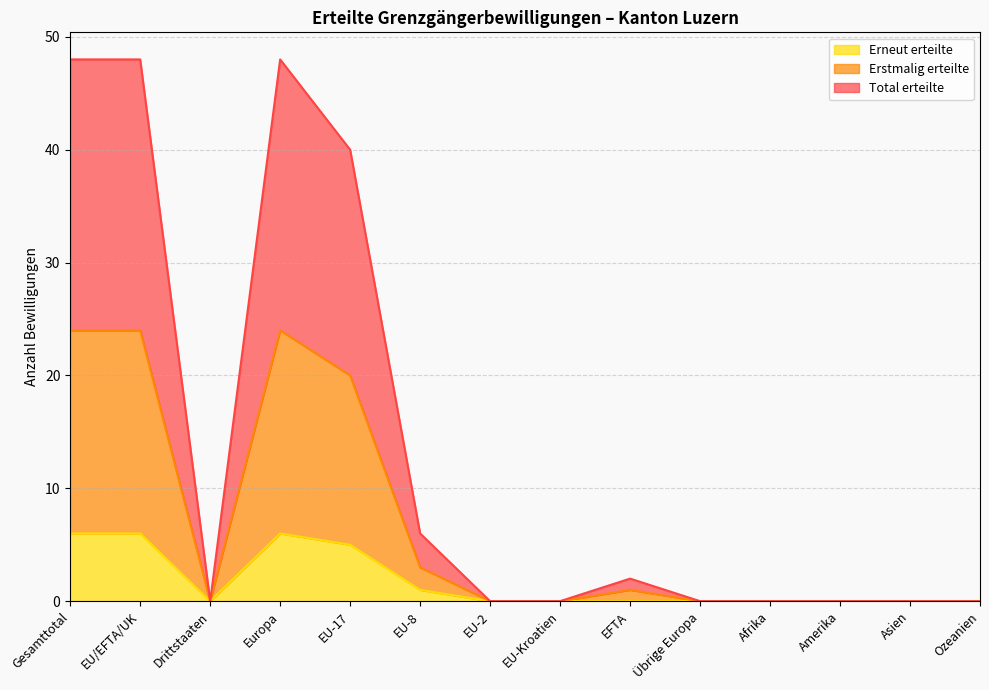

Where is the first local maximum for Erstmalig erteilte?

Europa